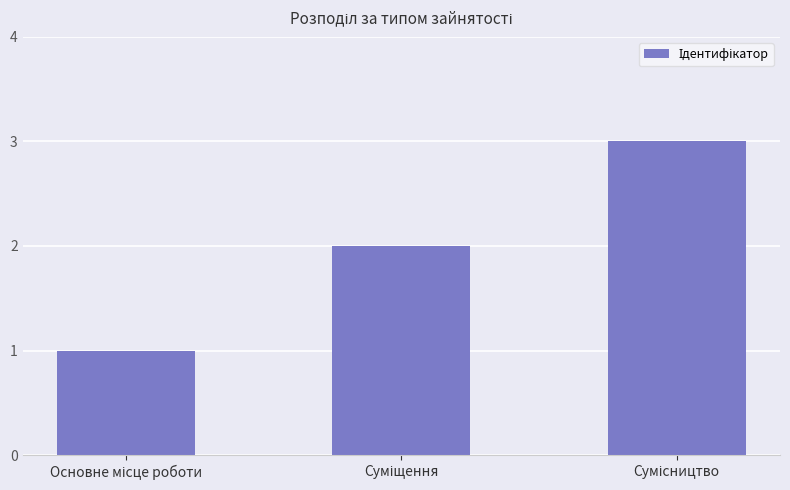

What is the sum of all values?

6